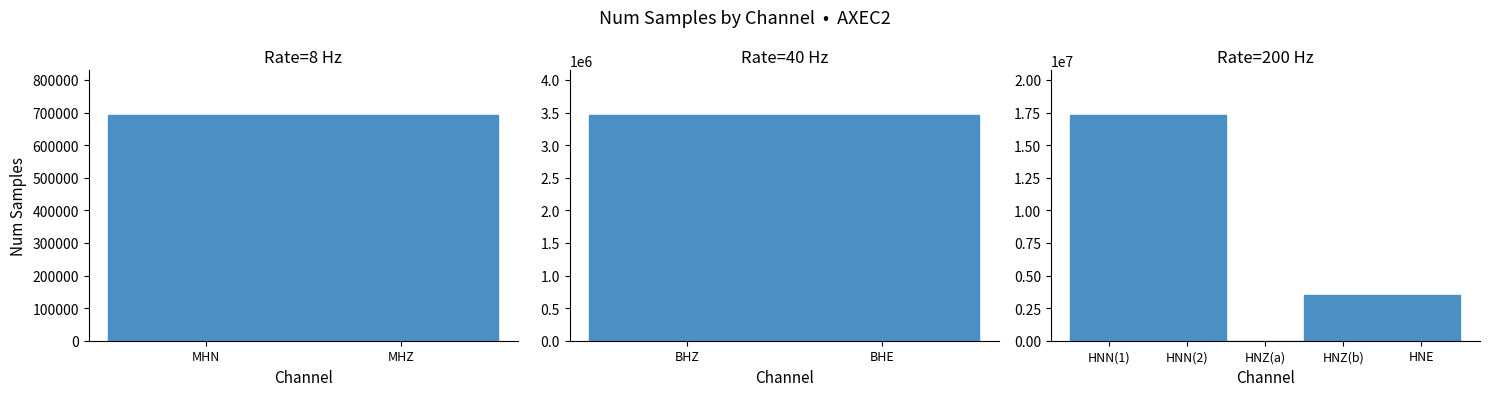

What is the value of the antelope_sampling_rate bar at the 4th from the left?

8